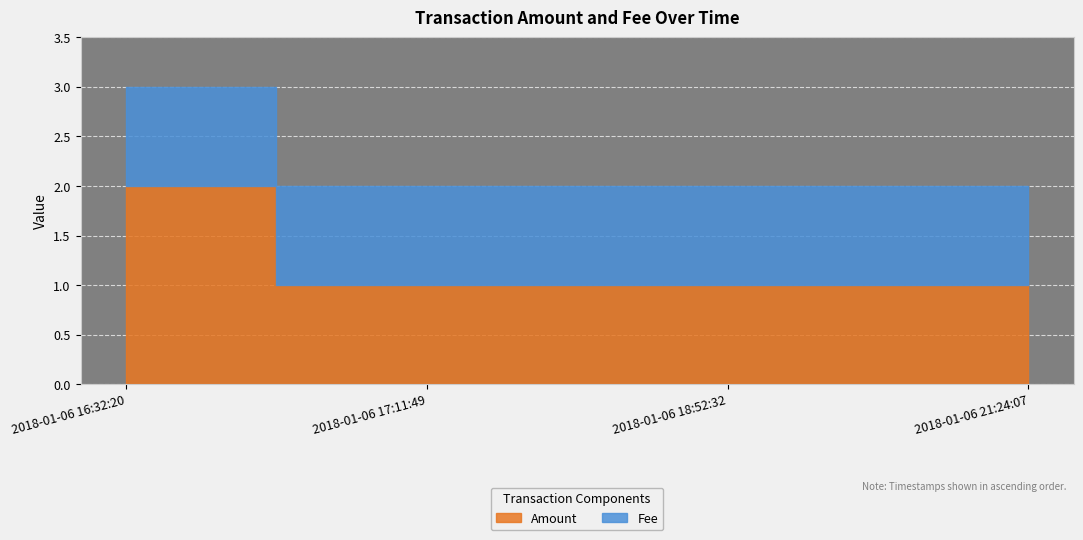

Does the chart display data point markers on the line(s)?

No